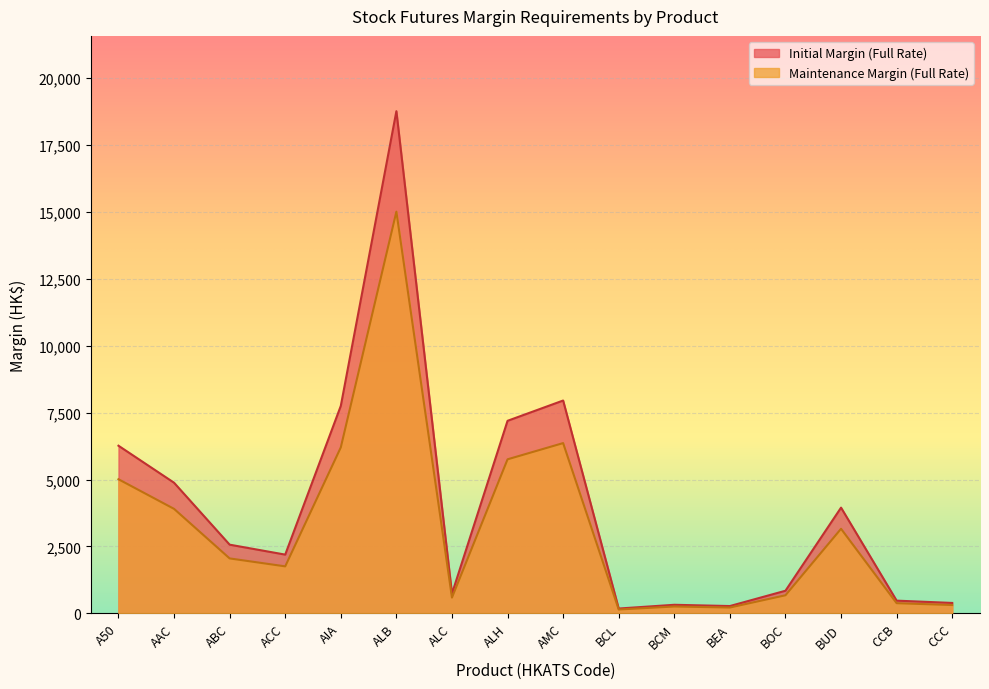

List the series in order of their peak value, highest first.

Initial Margin (Full Rate), Maintenance Margin (Full Rate)